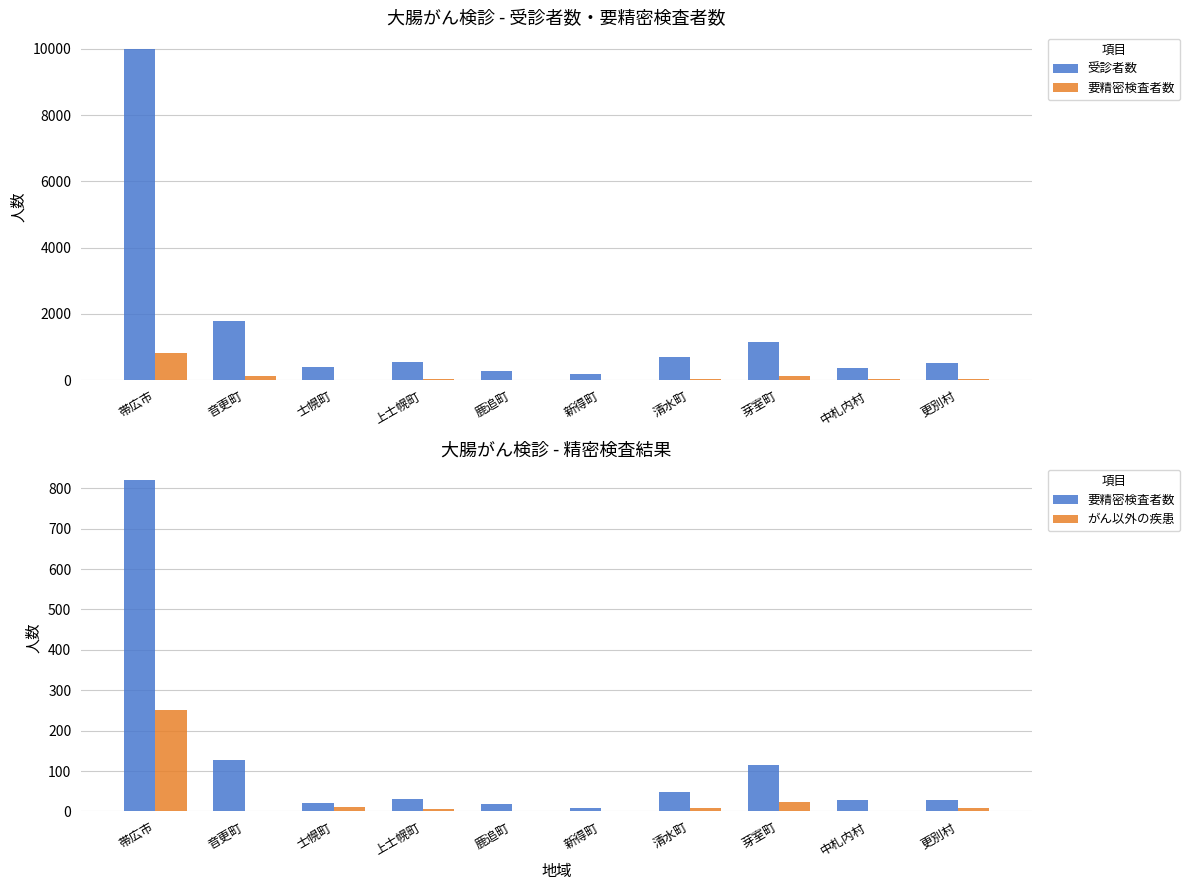

Which has a higher value, 新得町 or 音更町?

音更町